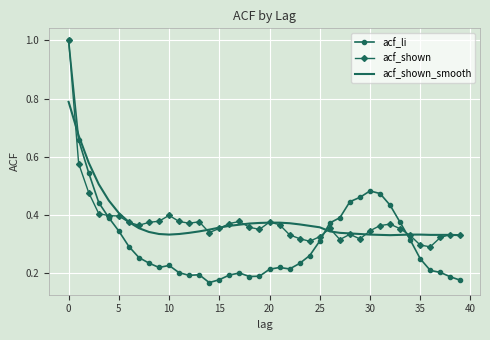

In acf_li, how many points are lower than both neighbors (excluding endpoints)?

5